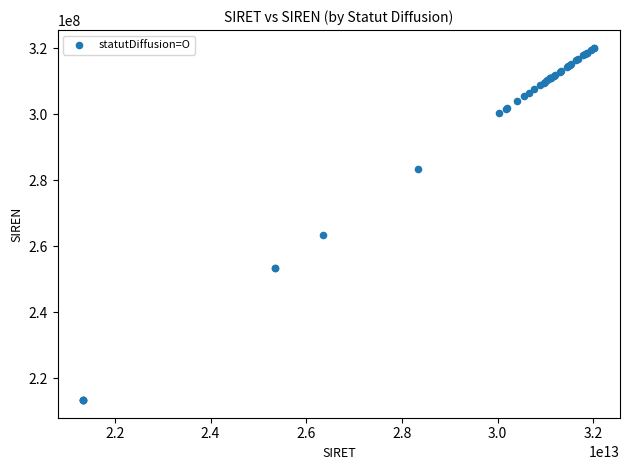

What Y value in the scatter plot is closest to 266809697?

263402091